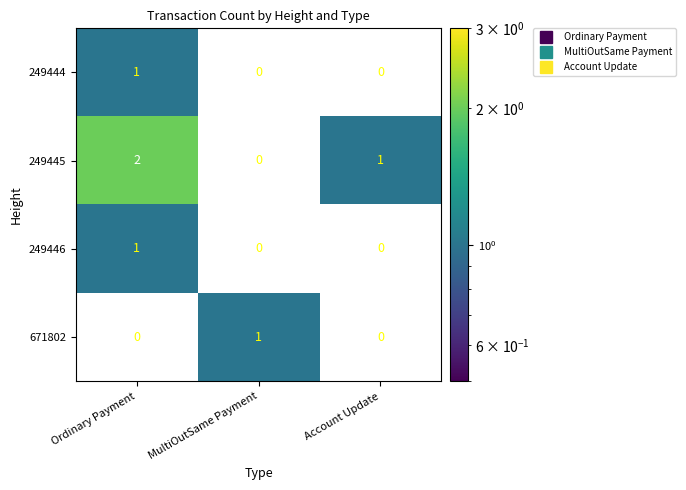

Which series changed the most between Ordinary Payment and MultiOutSame Payment?

249445